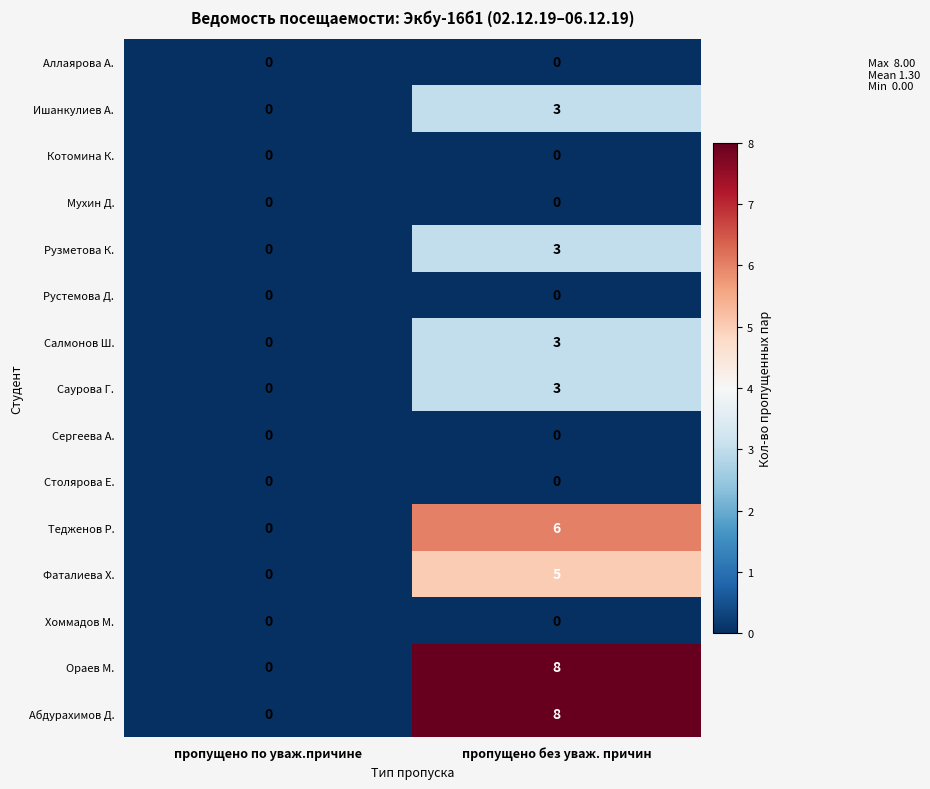

Which label corresponds to the largest value in the chart?

пропущено без уваж. причин